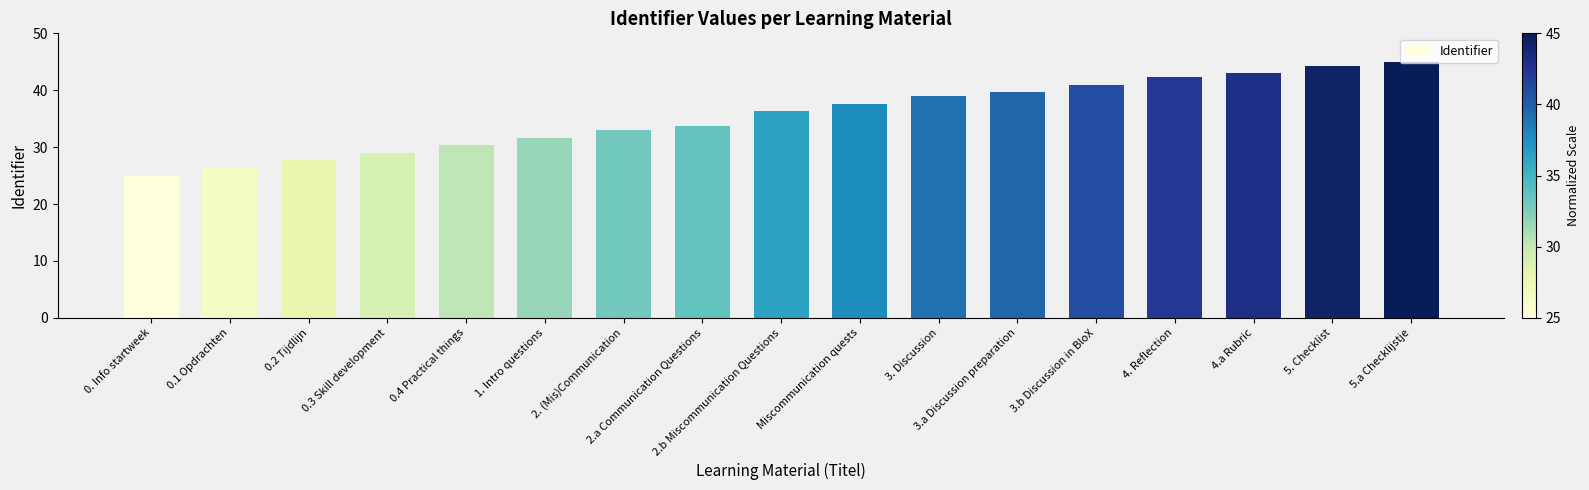

How many values exceed 36?

9